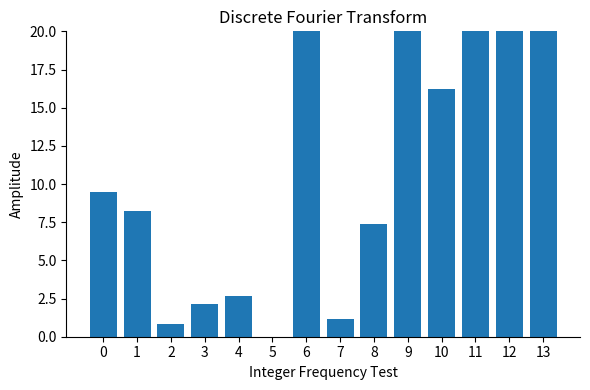

The value at 1 is 8.2. True or false?

True